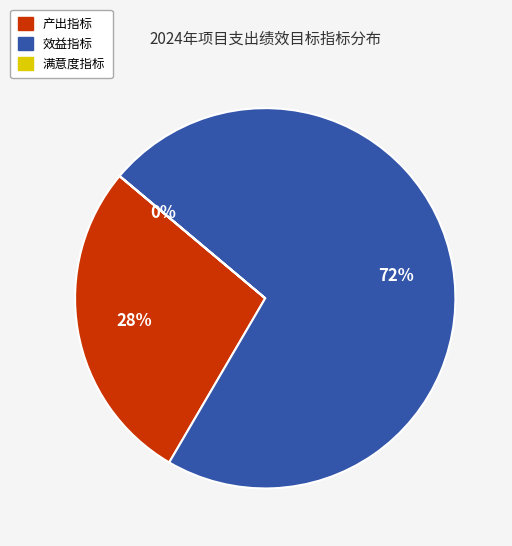

To the nearest percent, what portion does 产出指标 represent?

28%